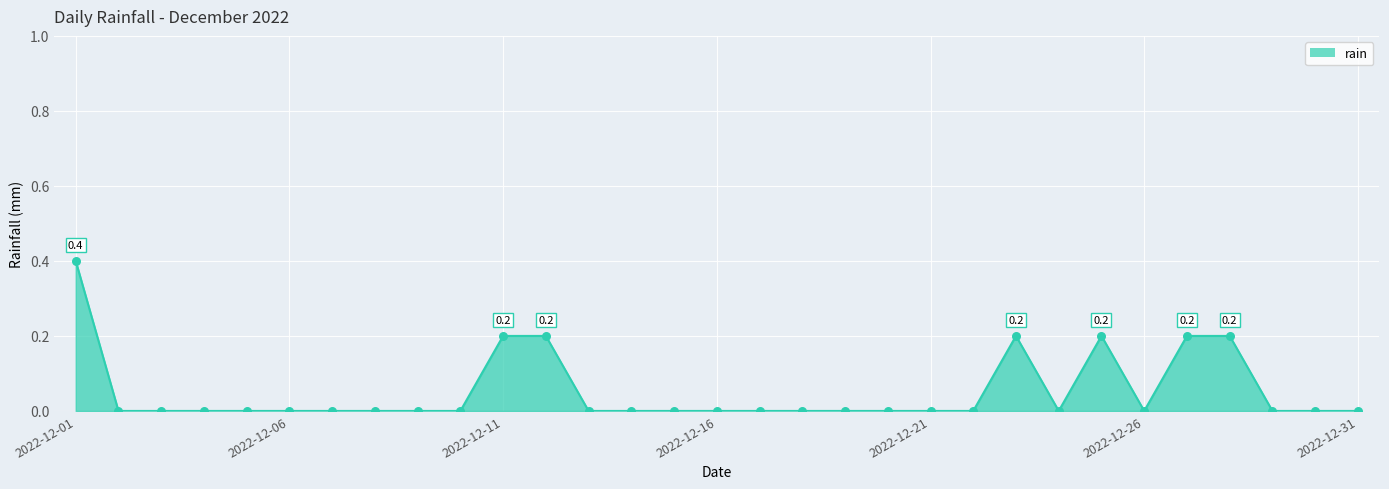

What is the maximum value shown in the chart?

0.4